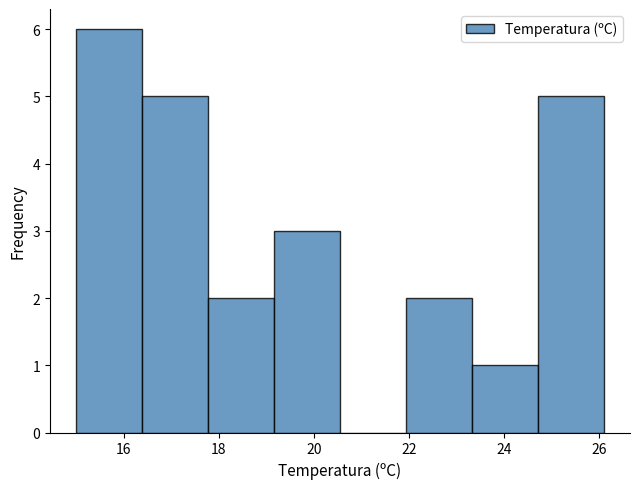

Reading left to right, transcribe this chart: for each bar, give the range it covers on the x-axis and its height. Neither the bar edges nor the heights are printed on the chart, so give them approximately, as read against the axes.

15.0 to 16.4: 6
16.4 to 17.8: 5
17.8 to 19.2: 2
19.2 to 20.6: 3
20.6 to 22.0: 0
22.0 to 23.4: 2
23.4 to 24.8: 1
24.8 to 26.2: 5